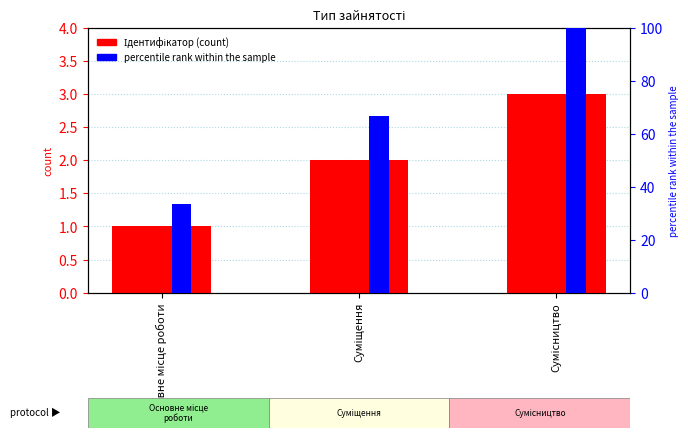

What is the minimum value for Ідентифікатор?

1.0